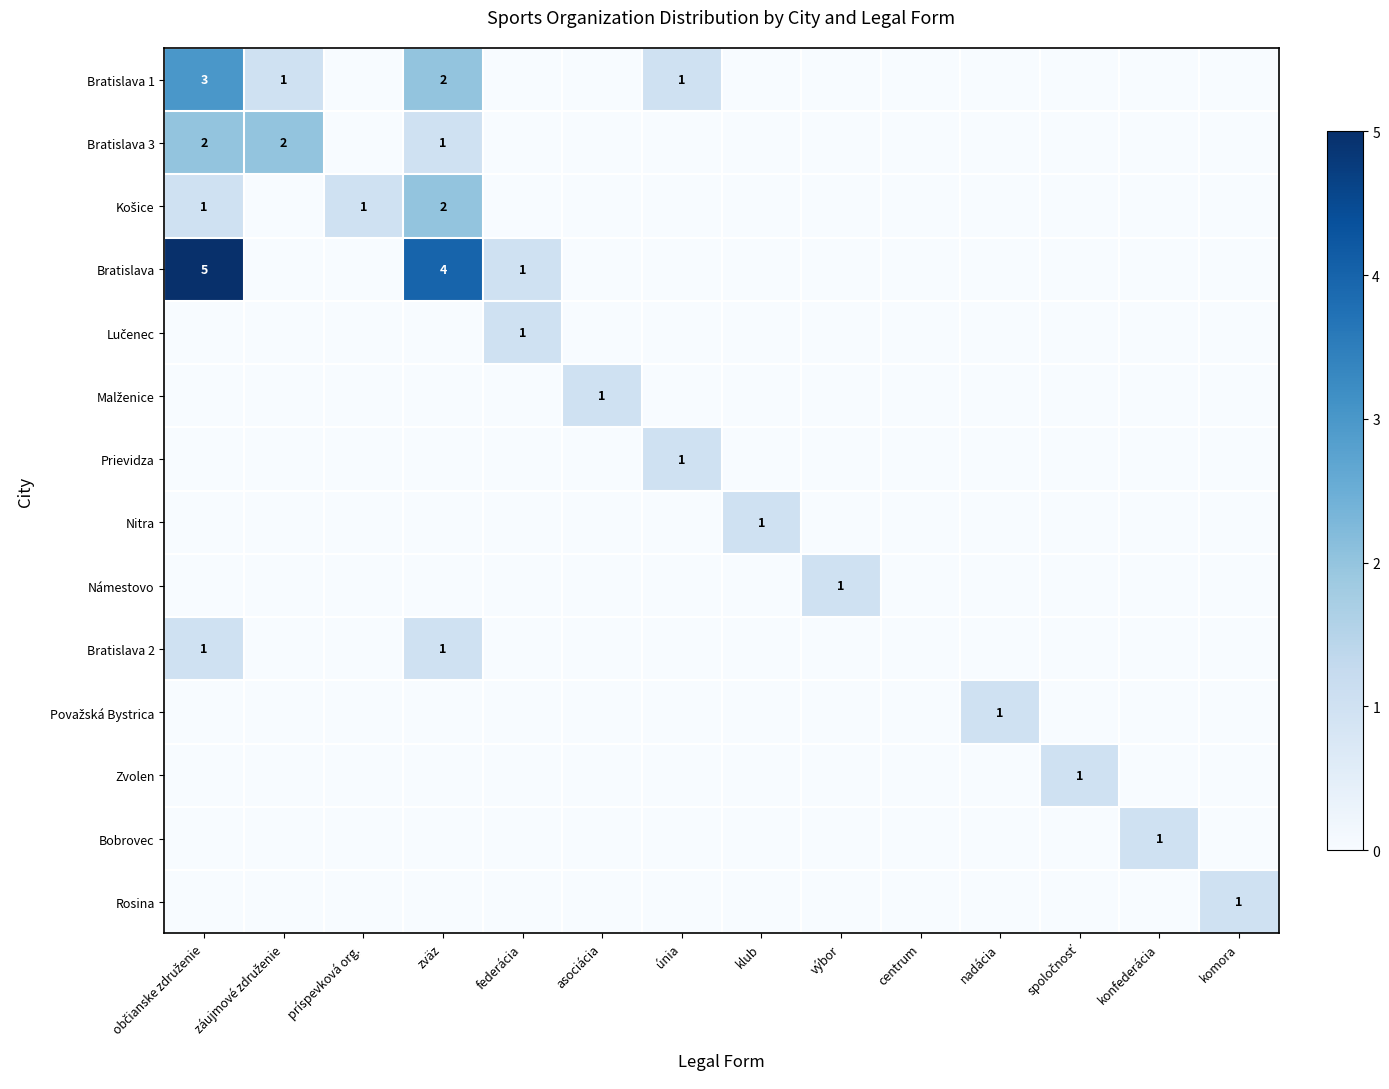

What is the difference between the maximum and minimum values in the Prievidza series?

1